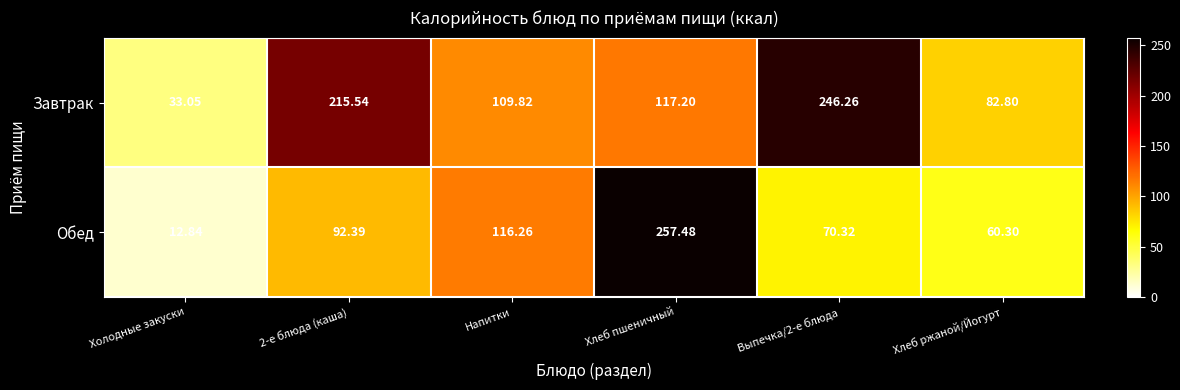

What is the spread (max minus min) of values at Выпечка/2-е блюда?

175.9